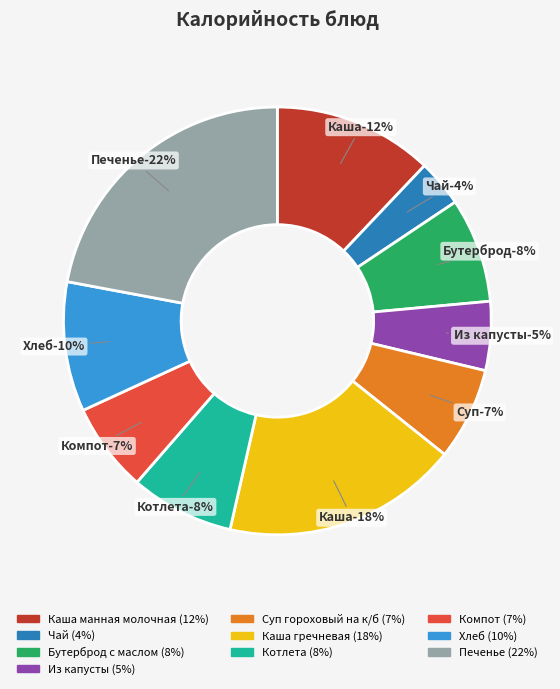

Is Бутерброд с маслом the majority of the pie?

No